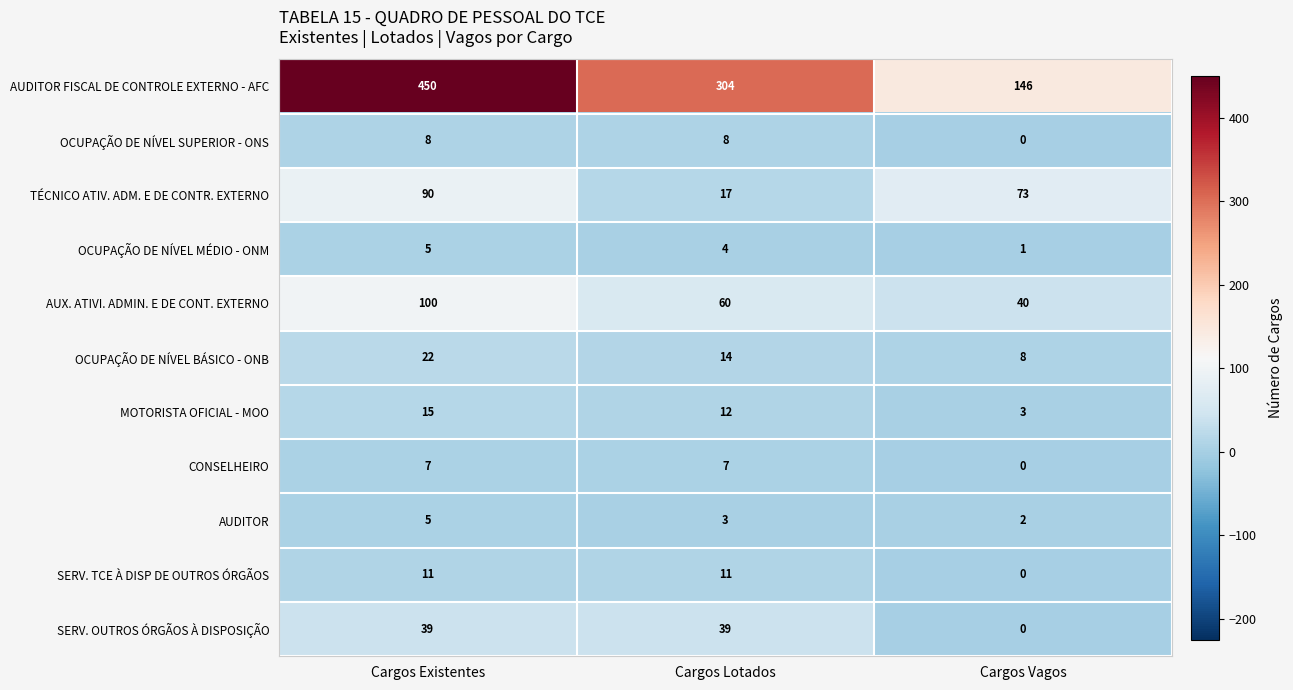

Between Cargos Lotados and Cargos Vagos, which series saw the biggest shift?

AUDITOR FISCAL DE CONTROLE EXTERNO - AFC